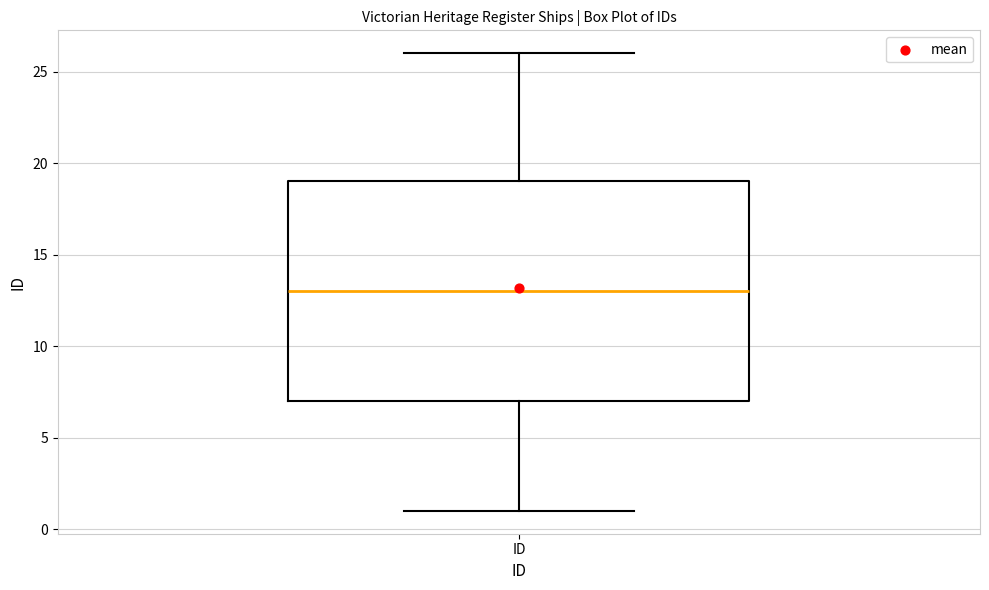

Transcribe this box plot: give where the median line is, the range the box spans, and where the two whiskers end, as read against the y-axis. The values are not printed on the chart, so give them approximately, as read against the axis.

median 13, box 7 to 19, whiskers 1 to 26